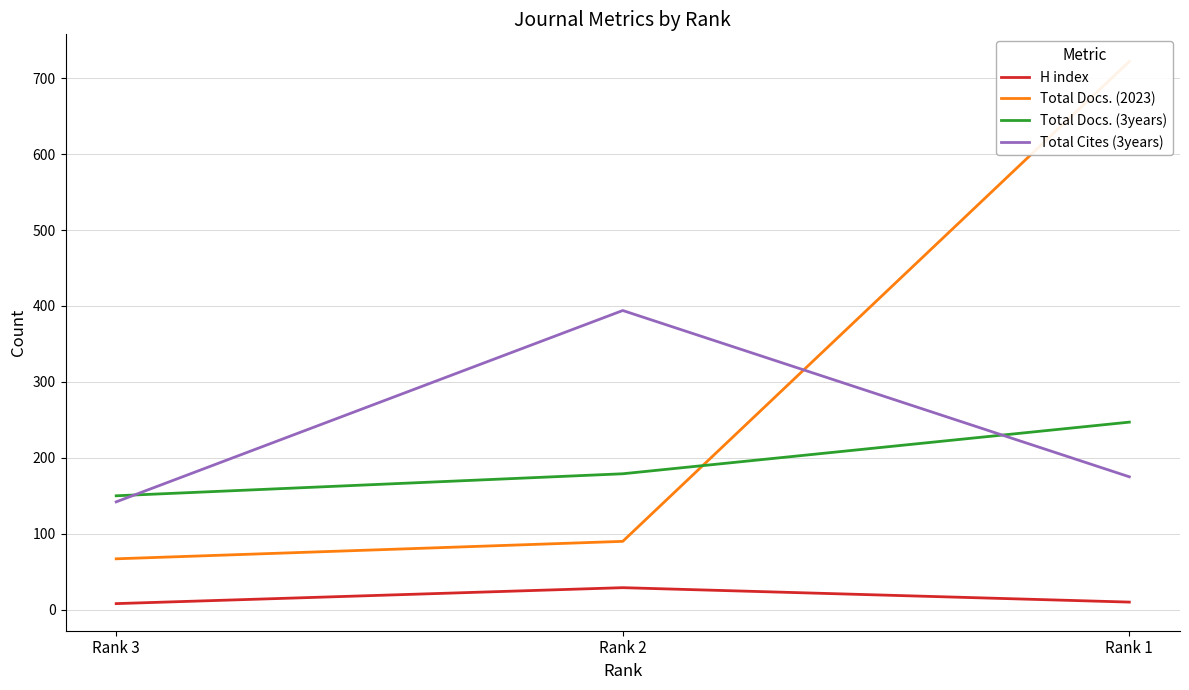

At which label is Total Docs. (2023) closest to 394?

Rank 2